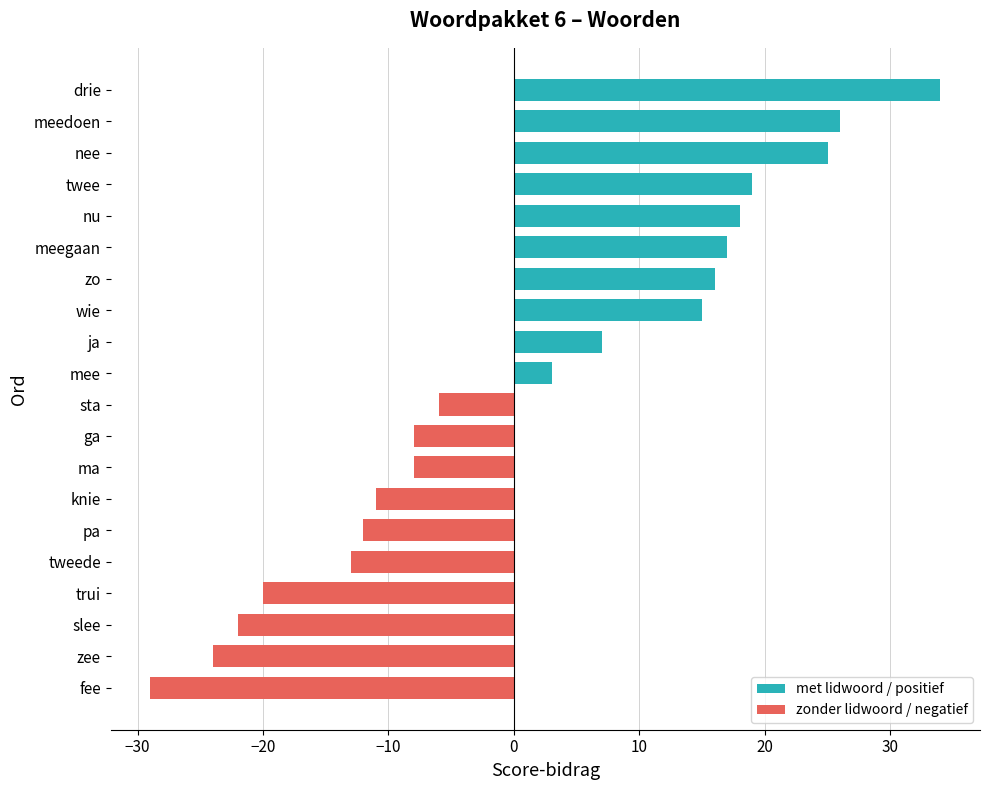

How many bars are there in total?

20